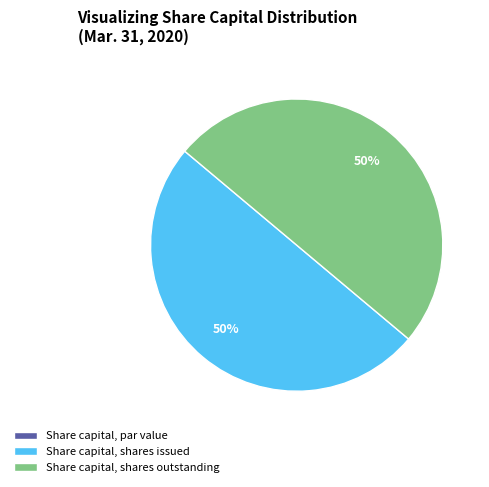

What is the ratio of the value at Share capital, shares outstanding to the value at Share capital, shares issued?

1.0